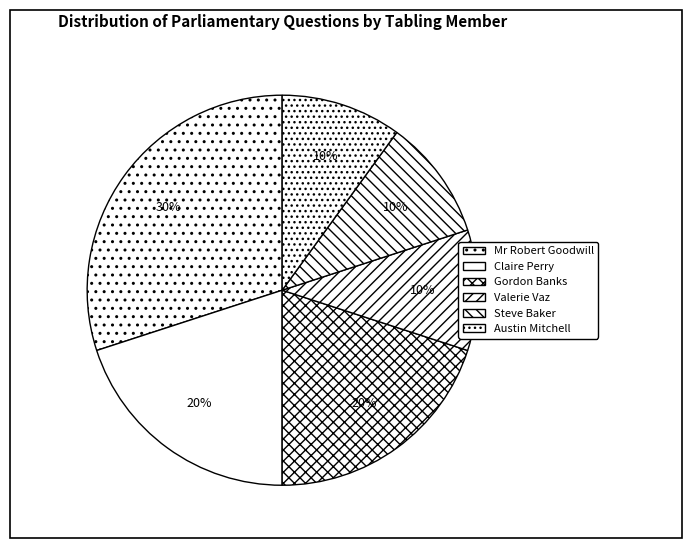

What is the largest slice in the pie chart?

Mr Robert Goodwill